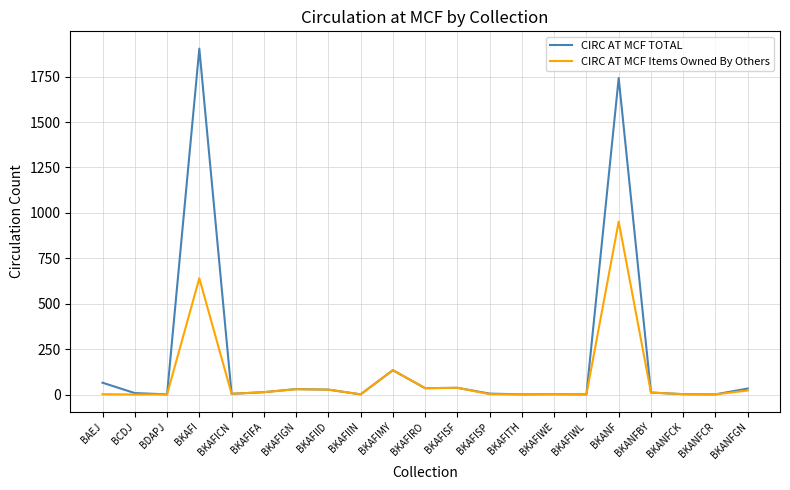

At how many categories does at least one series exceed 1622?

2